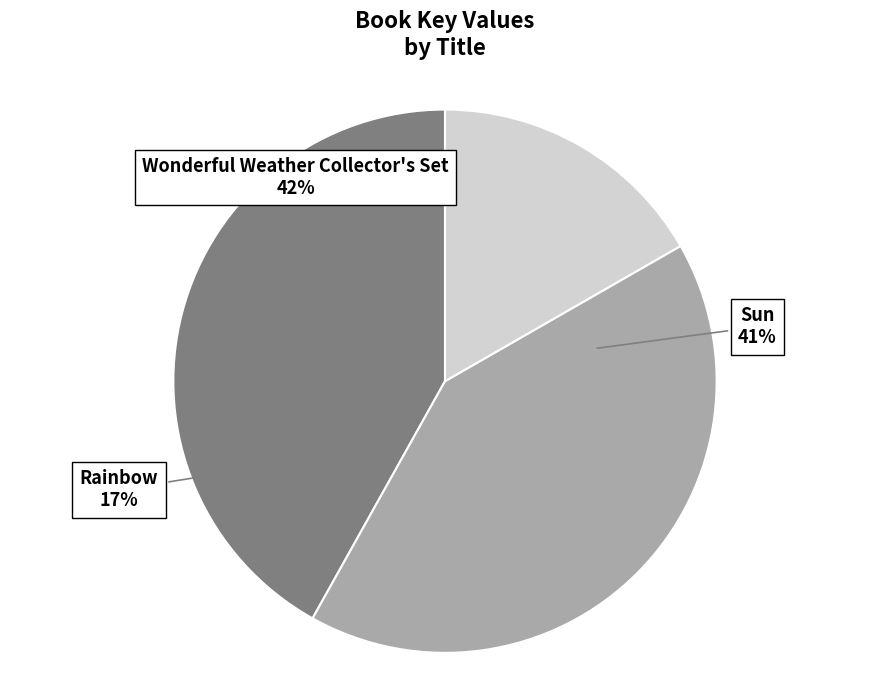

What portion of the pie excludes Wonderful Weather Collector's Set?

58.1%